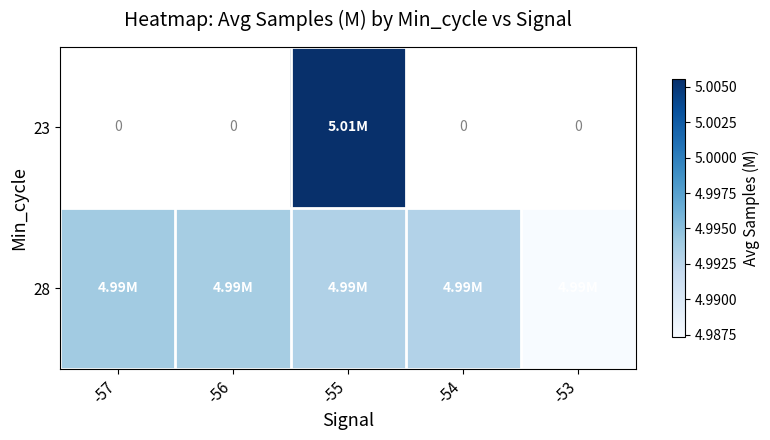

At which label is 28 closest to 4?

-53